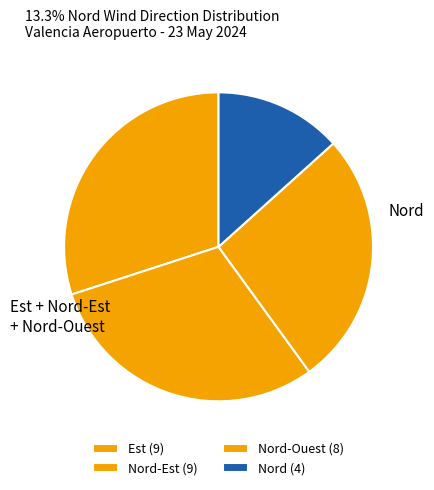

Which category has the smallest portion of the pie?

Nord